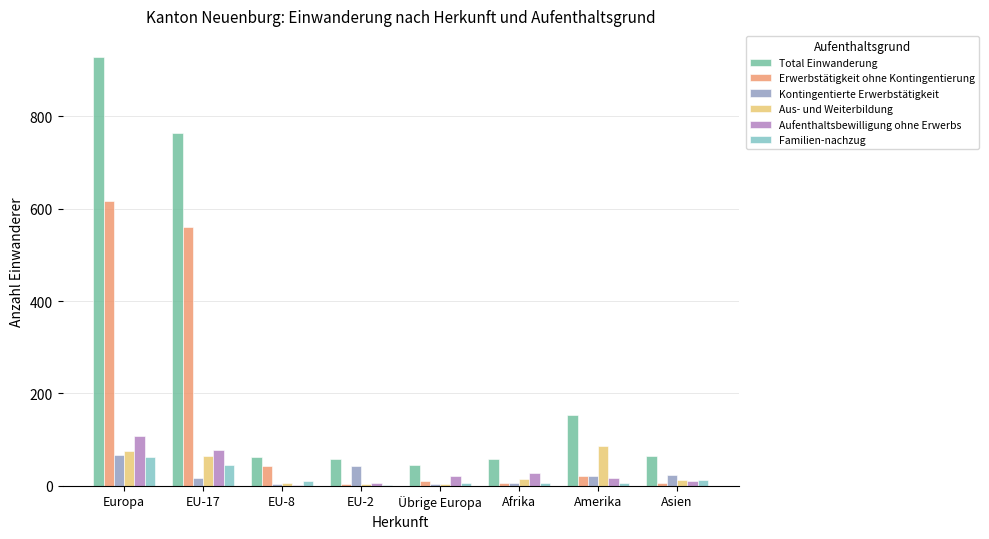

What are all the series names shown in the legend?

Total Einwanderung, Erwerbstätigkeit ohne Kontingentierung, Kontingentierte Erwerbstätigkeit, Aus- und Weiterbildung, Aufenthaltsbewilligung ohne Erwerbs, Familien-nachzug